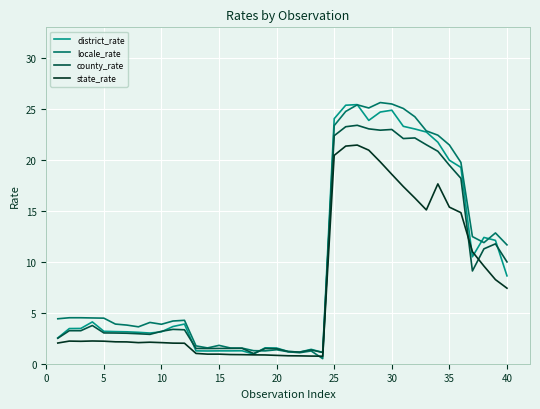

Which series ends up on top after the final intersection of district_rate and county_rate?

county_rate